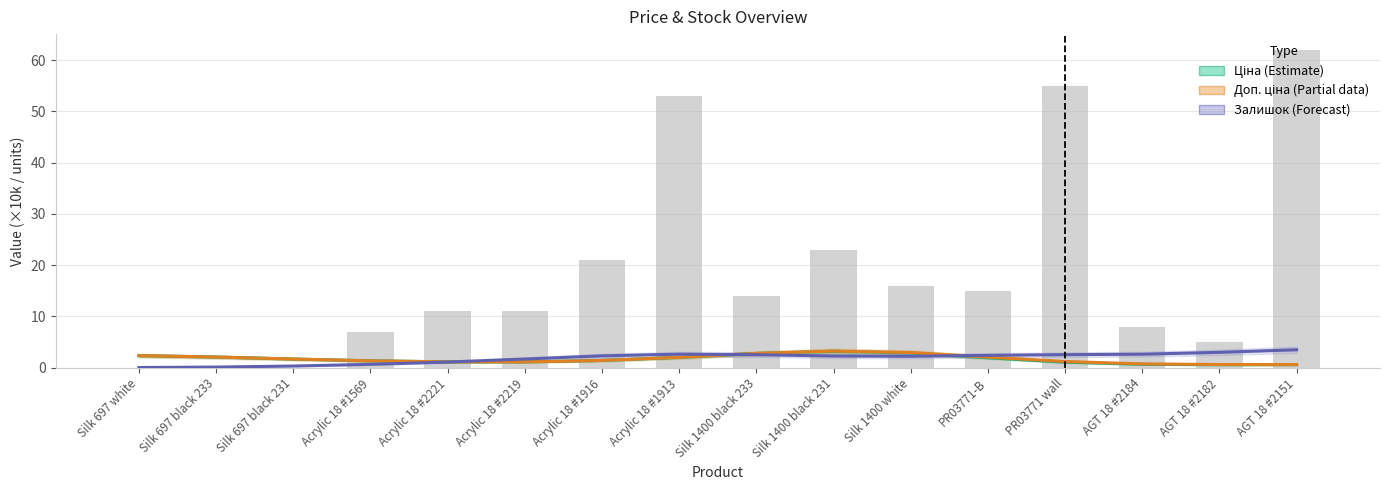

Which series has the largest total across all categories?

Залишок (Forecast)